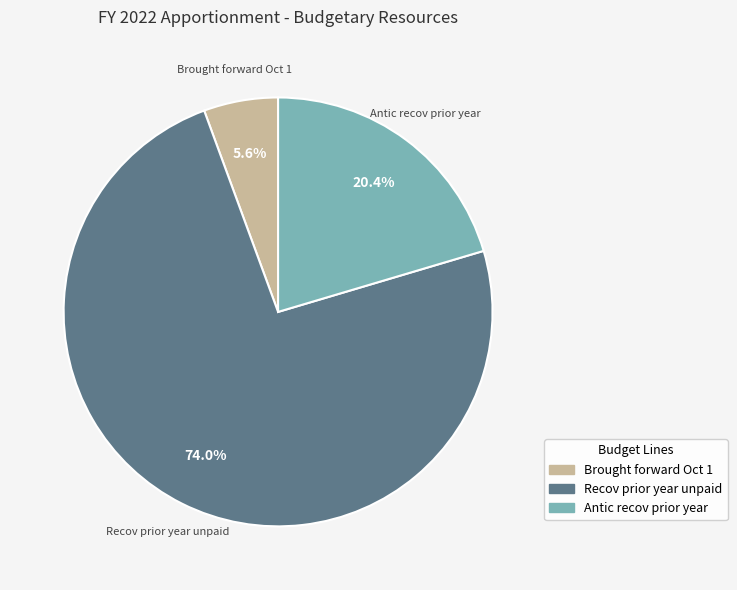

Is there any slice that represents more than half of the pie?

Yes